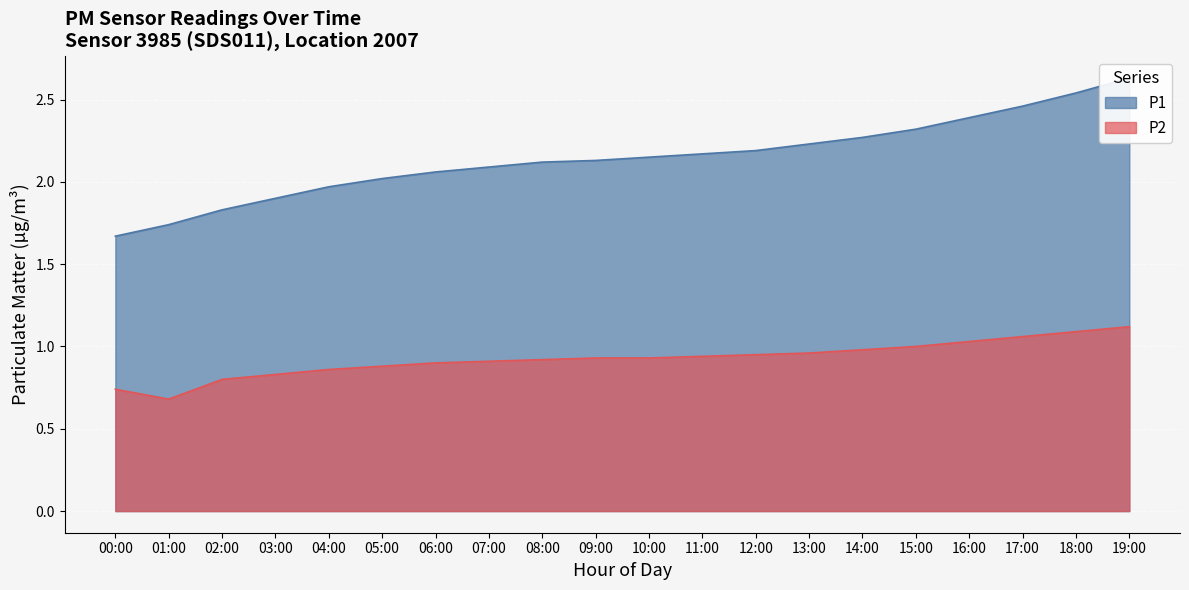

True or false: P2 has a value of 0.4 at 17:00.

False